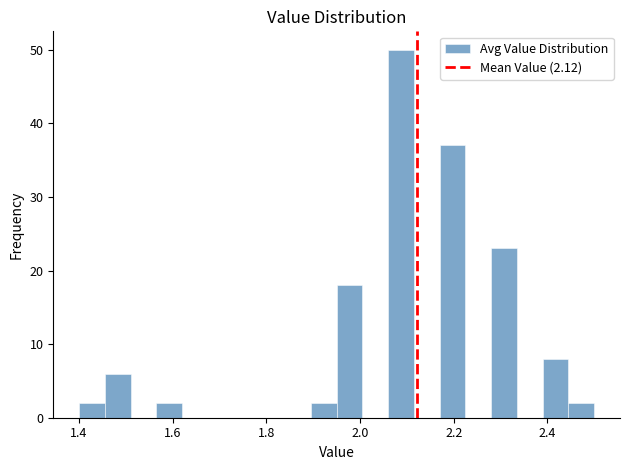

Read against the x-axis, roughly where is the centre of the tallest bar?

2.08